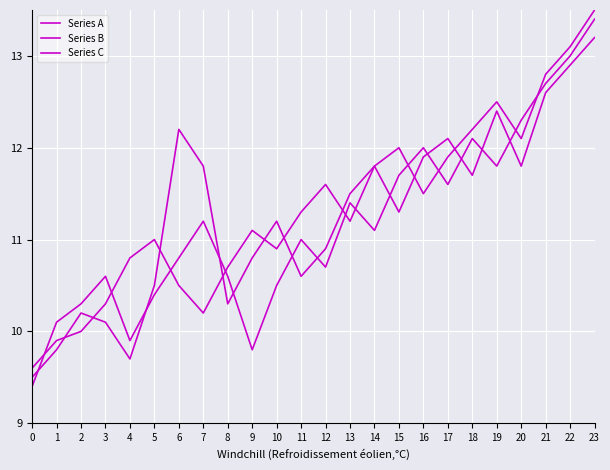

What is the average value of the Series B series?

11.4